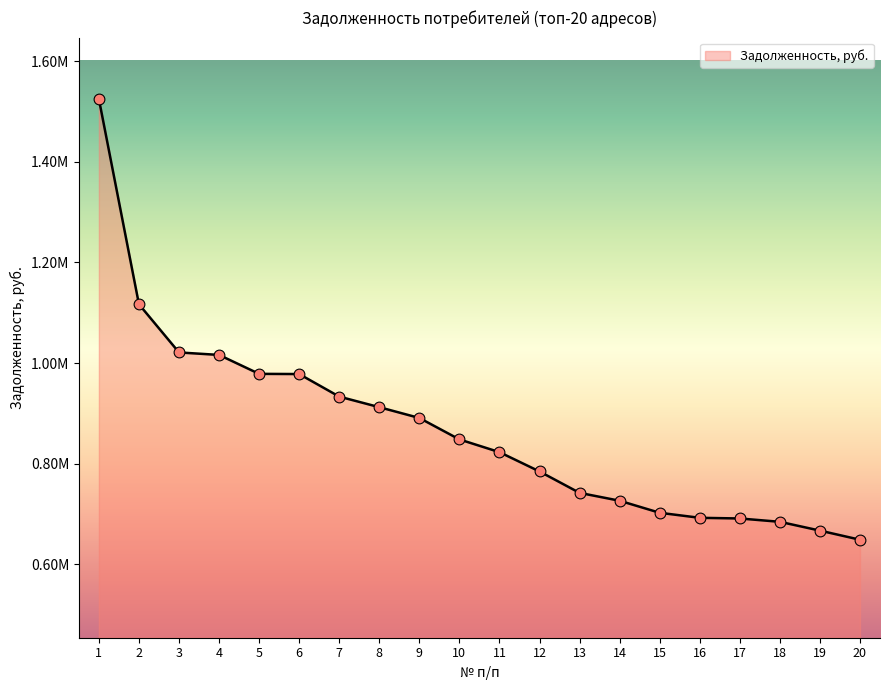

What is the change in value from 9 to 15?

-188373.9